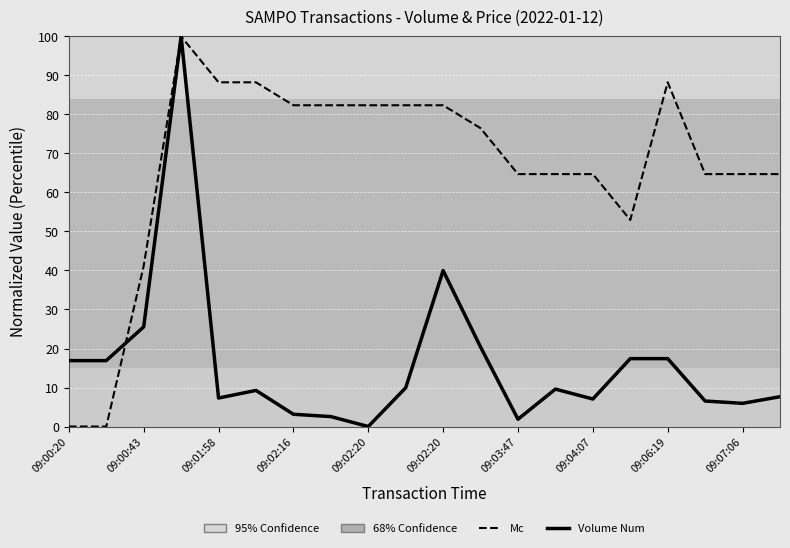

What is the greatest value displayed?

100.0